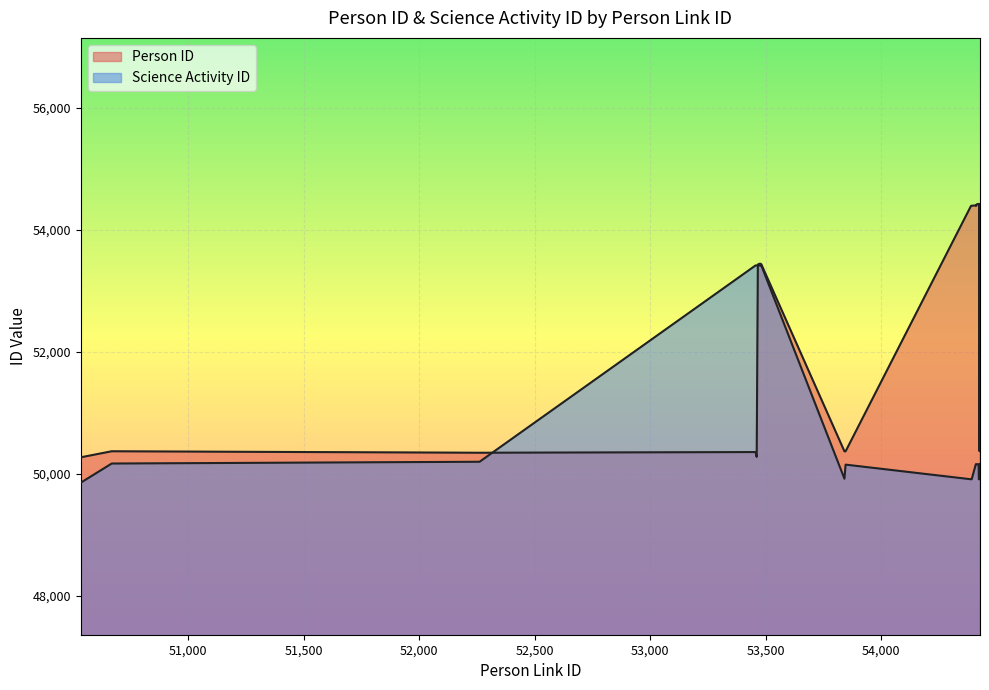

Reading right to left, list all the values displayed in this chart.

Person ID: 54393	54416	50366	54421	54417	54415	54421	54416	54418	54413	54391	54388	54395	54391	54388	54387	50364	50364	53431	53441	53436	53426	50273	50352	50341	50365	50266
Science Activity ID: 50153	49906	49906	49906	49906	49906	50153	50153	50153	50153	50153	50153	50153	49906	49906	49906	50146	49915	53411	53411	53411	53411	53411	53411	50193	50164	49850